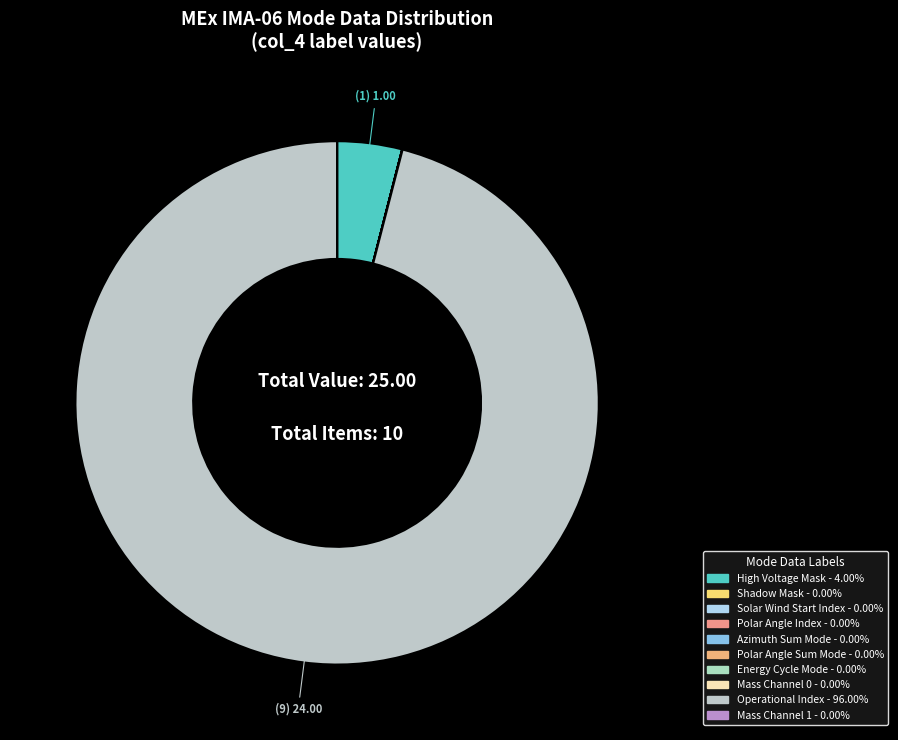

Does Mass Channel 0 account for over 50% of the chart?

No